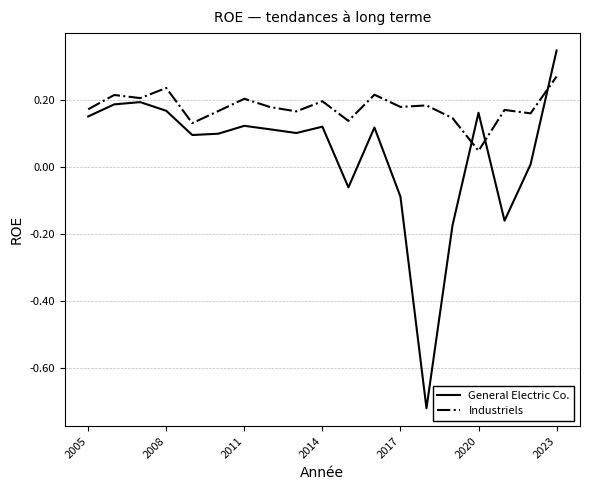

Which series has the largest total across all categories?

Industriels